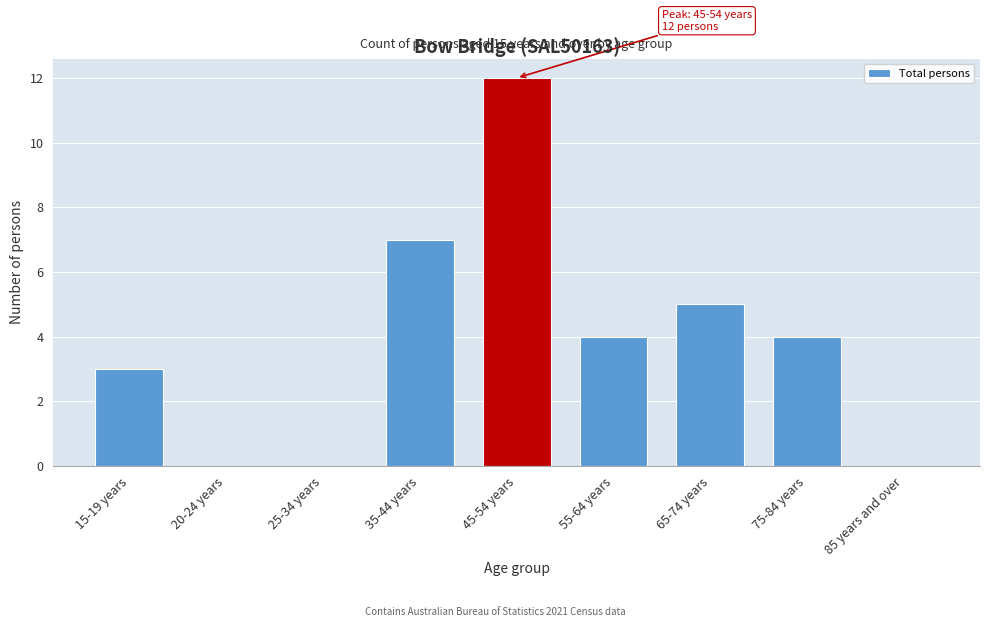

Reading right to left, transcribe all the data shown in this chart.

85 years and over=0	75-84 years=4	65-74 years=5	55-64 years=4	45-54 years=12	35-44 years=7	25-34 years=0	20-24 years=0	15-19 years=3